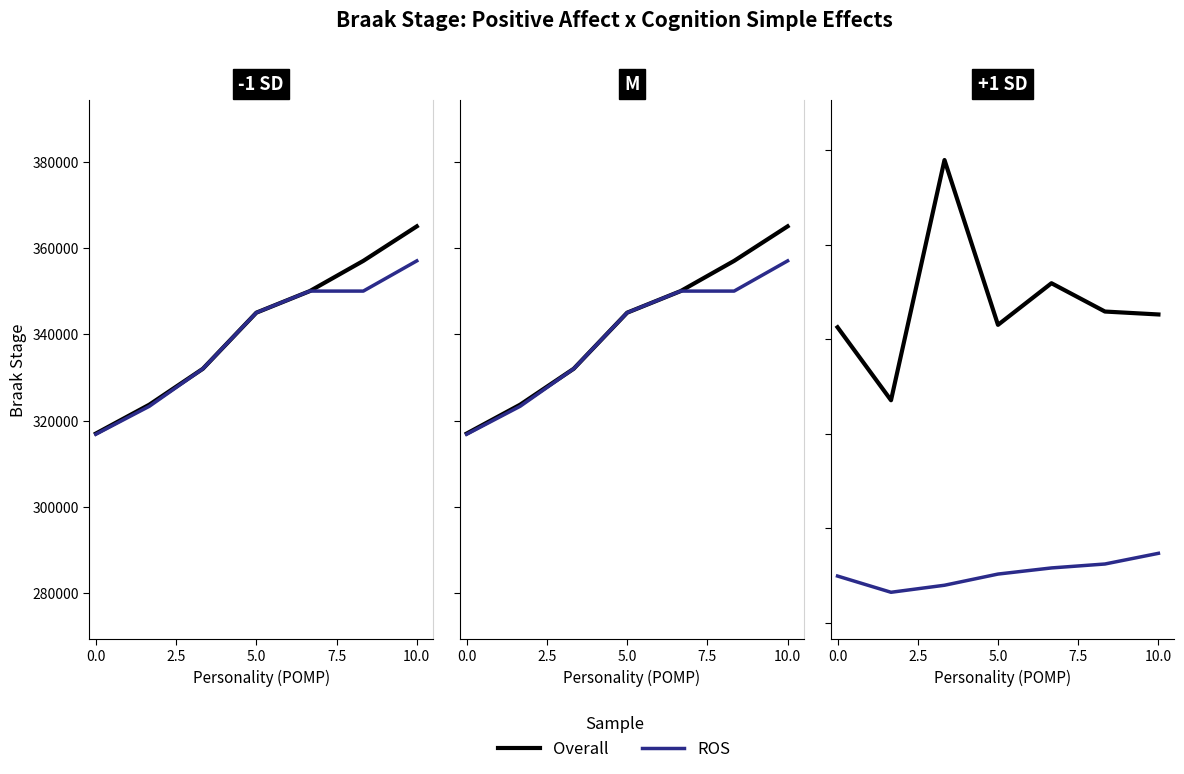

Is it true that Overall equals 356931.1 at 5.0?

False